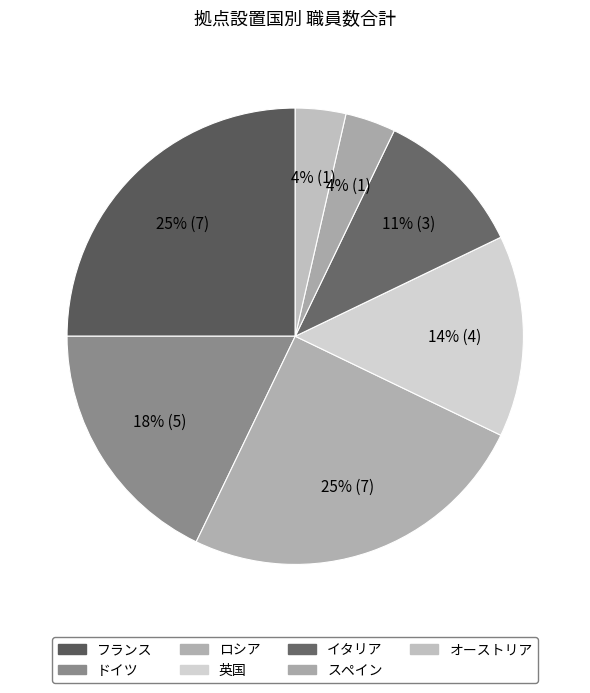

To the nearest percent, what is the combined percentage of ドイツ and 英国?

32%